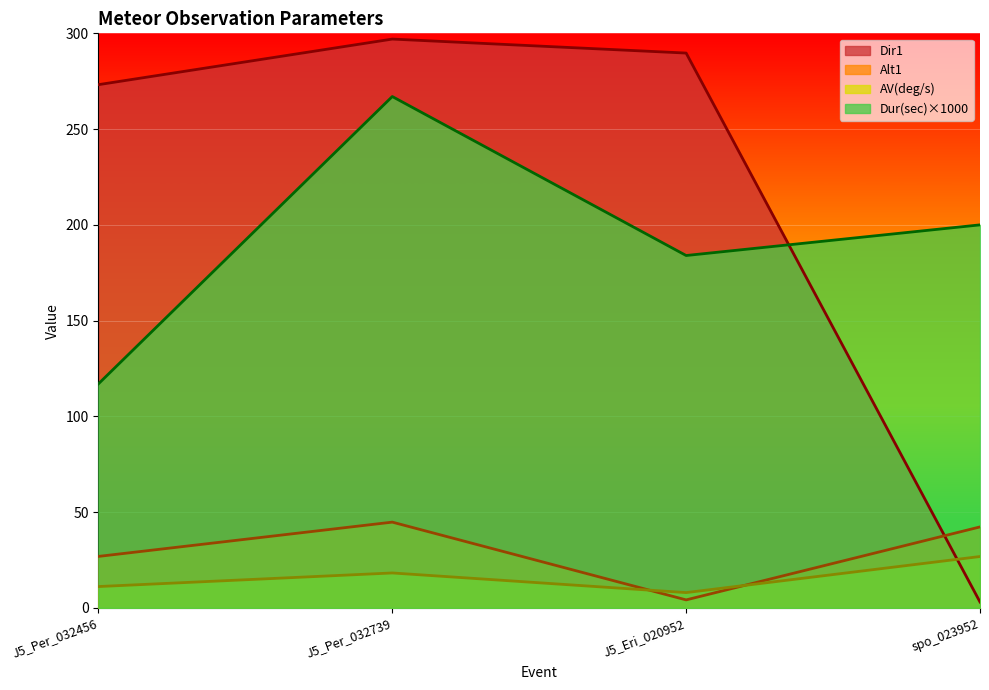

How many times do Alt1 and Dir1 cross each other?

1